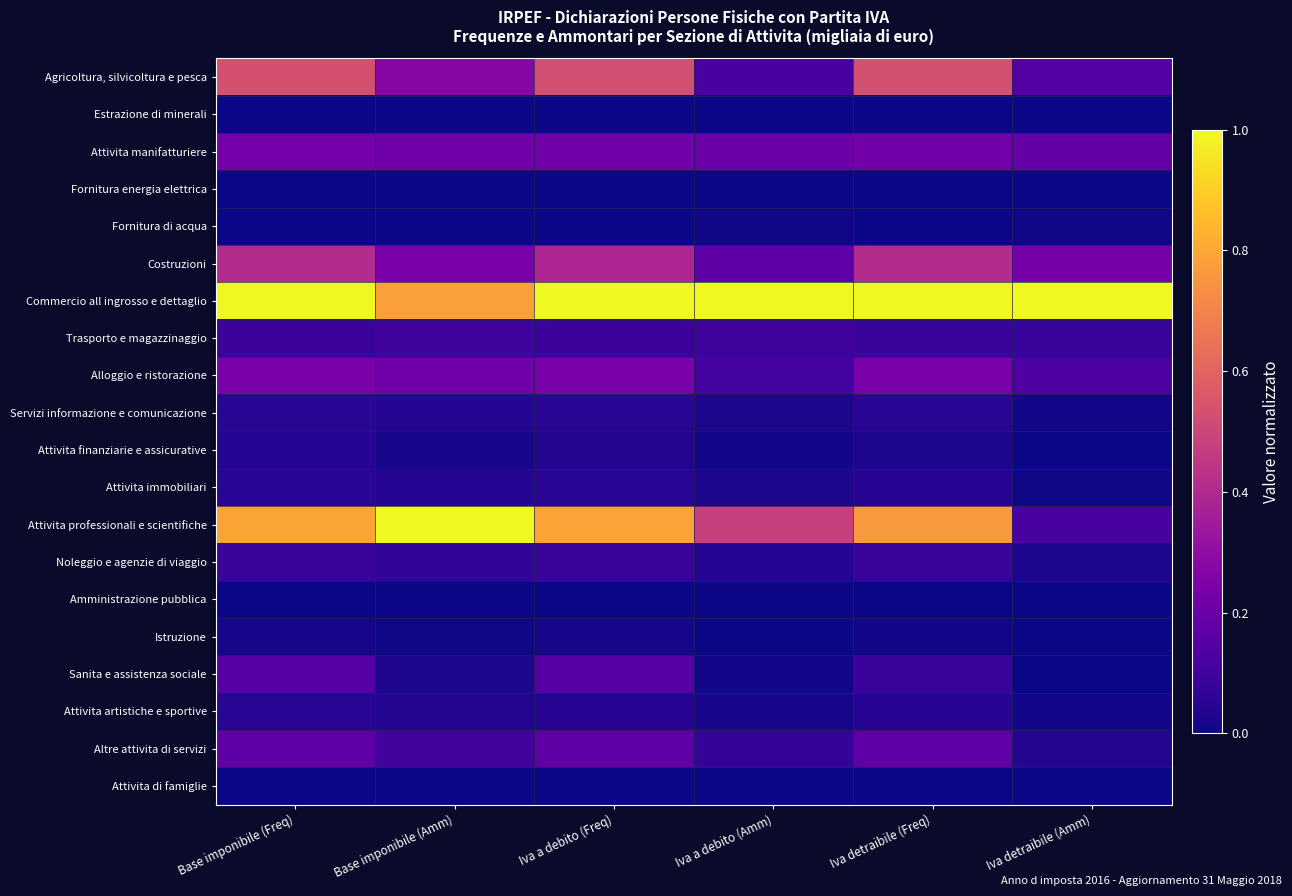

Rank the series at Iva detraibile (Freq) from lowest to highest value.

Attivita di famiglie, Amministrazione pubblica, Estrazione di minerali, Fornitura di acqua, Fornitura energia elettrica, Istruzione, Attivita finanziarie e assicurative, Attivita artistiche e sportive, Attivita immobiliari, Servizi informazione e comunicazione, Noleggio e agenzie di viaggio, Sanita e assistenza sociale, Trasporto e magazzinaggio, Altre attivita di servizi, Attivita manifatturiere, Alloggio e ristorazione, Costruzioni, Agricoltura, silvicoltura e pesca, Attivita professionali e scientifiche, Commercio all ingrosso e dettaglio